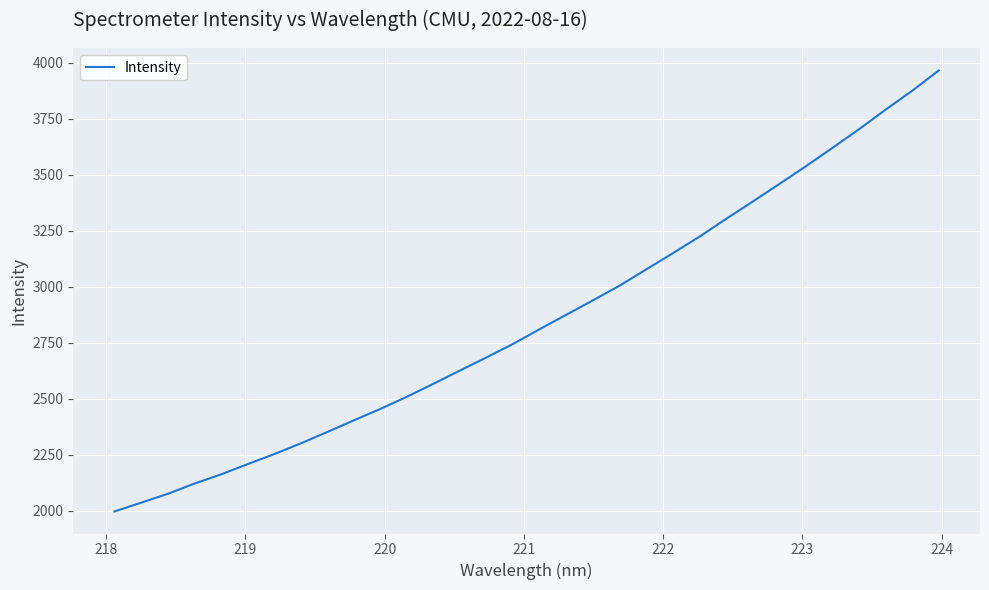

What is the difference between the maximum and minimum values?

1968.9